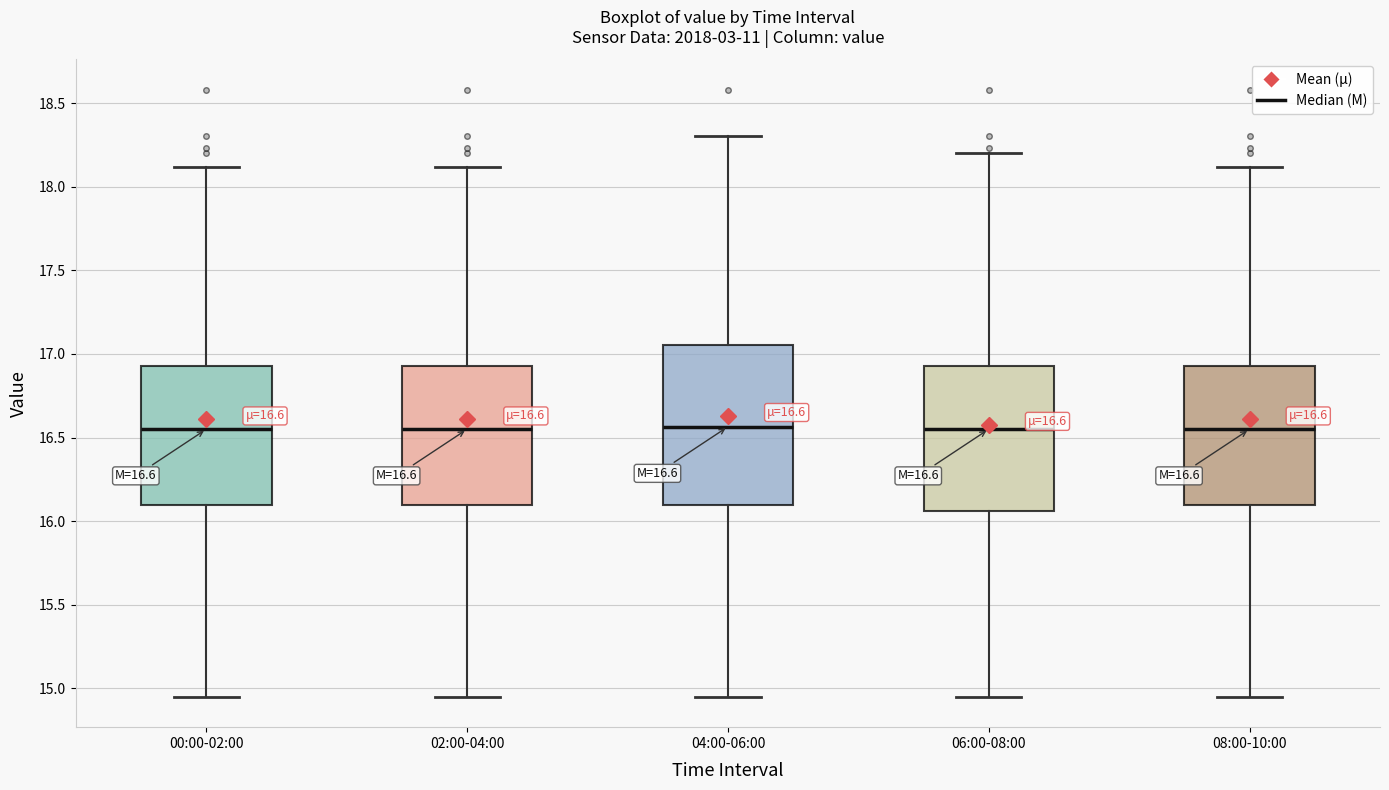

Comparing the boxes themselves (not the whiskers), which one is the tallest?

04:00-06:00